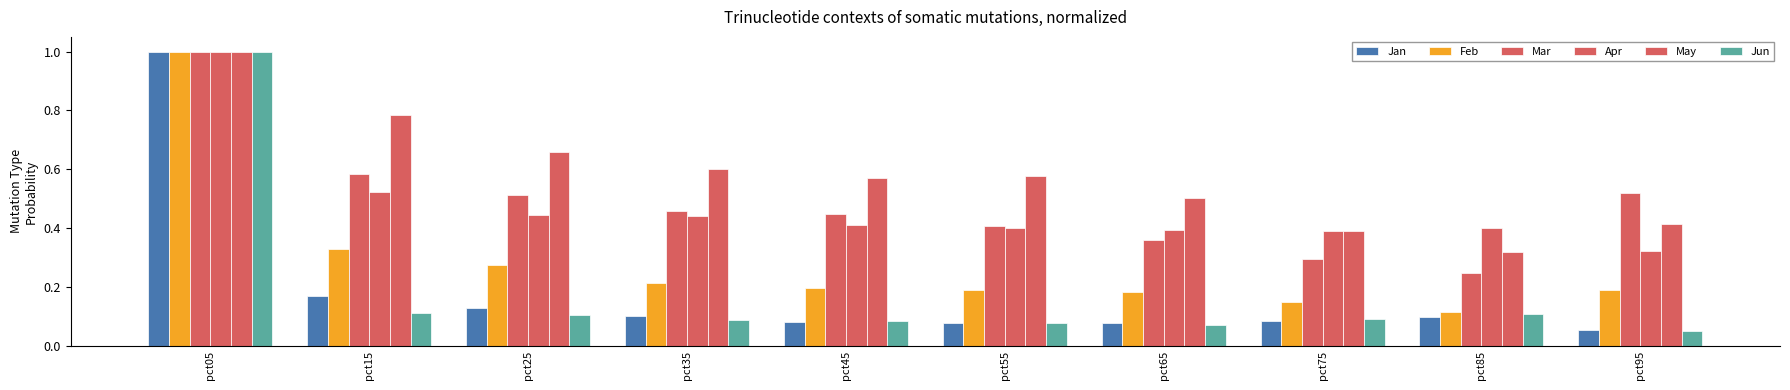

How many bars are there in total?

60